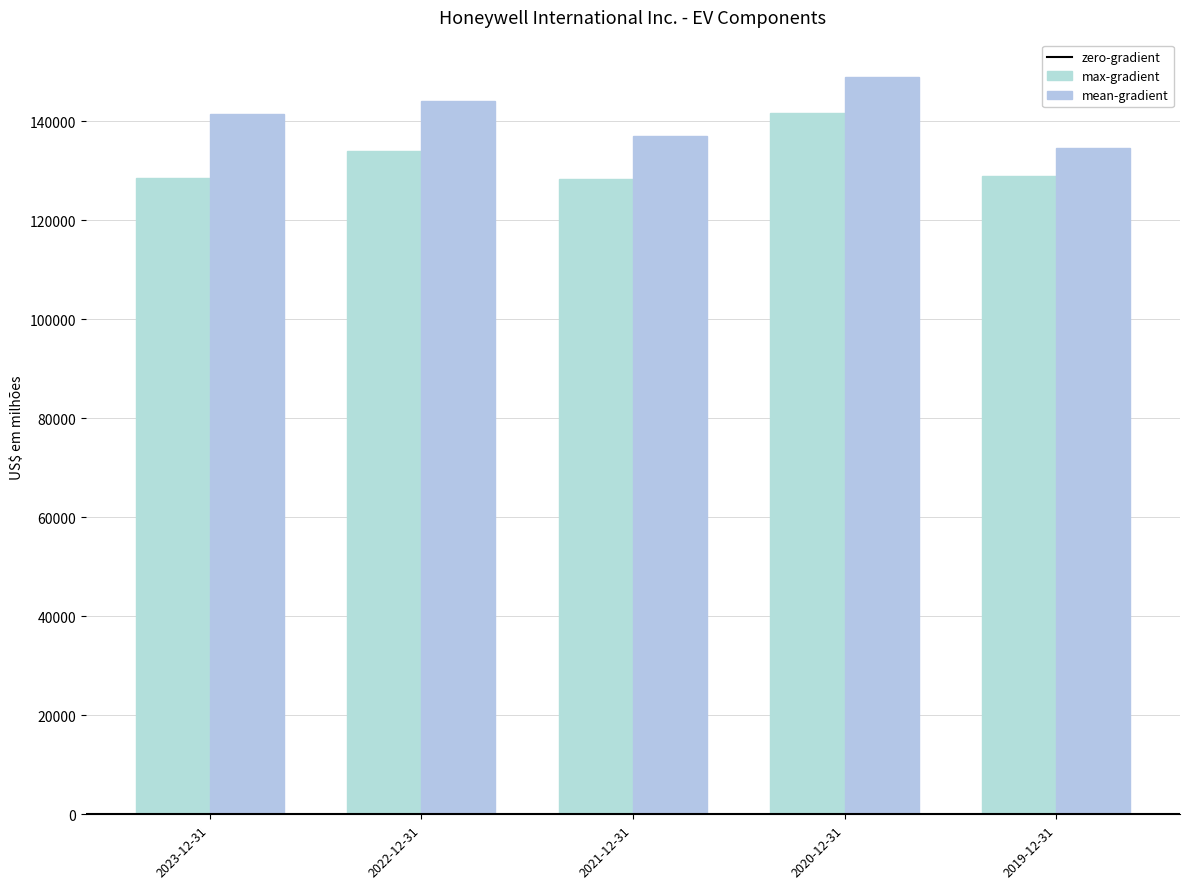

Does the chart contain any negative values?

No